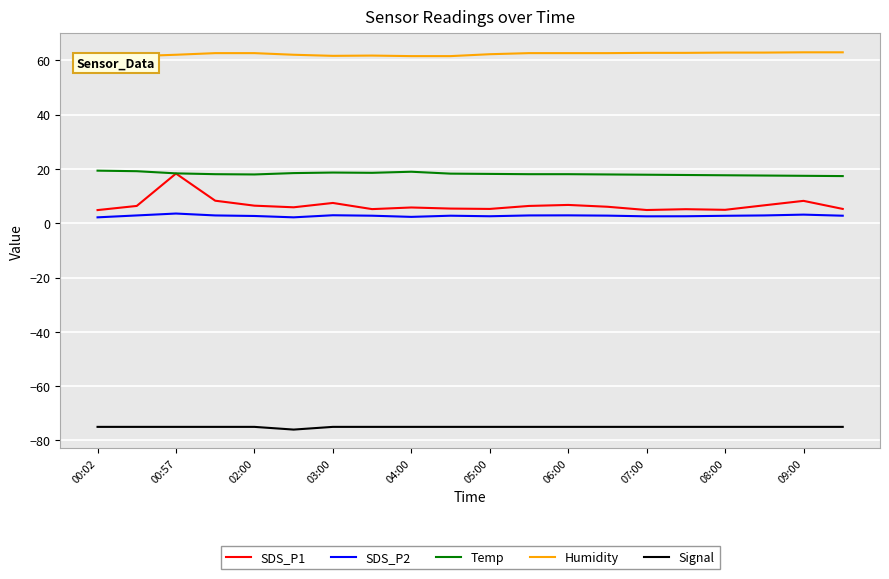

True or false: Temp and Signal intersect in this chart.

False